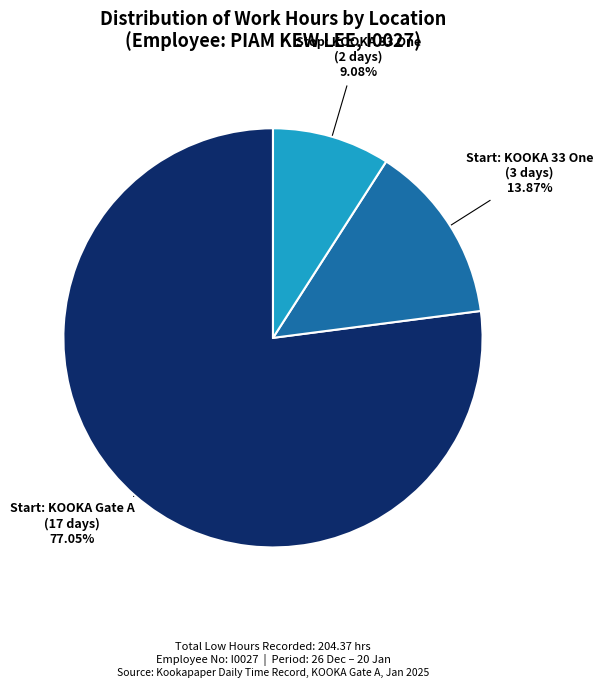

Is there a majority slice in this chart?

Yes